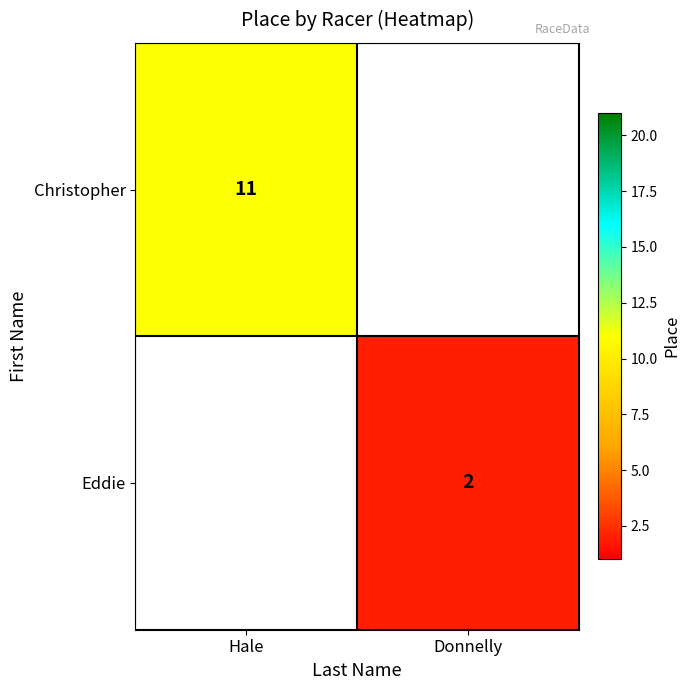

Is it true that Christopher equals 4 at Hale?

False